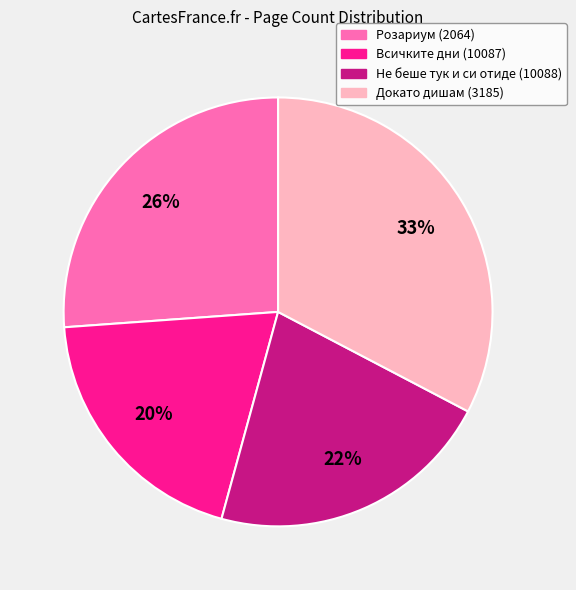

How many slices are in this pie chart?

4